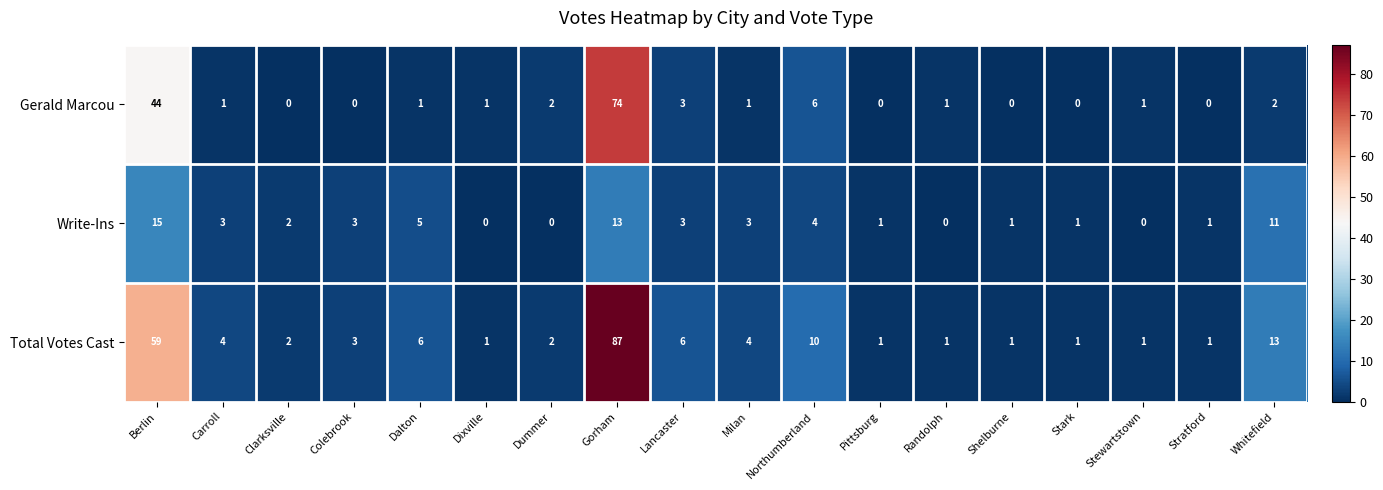

True or false: Write-Ins has a value of 5 at Dummer.

False